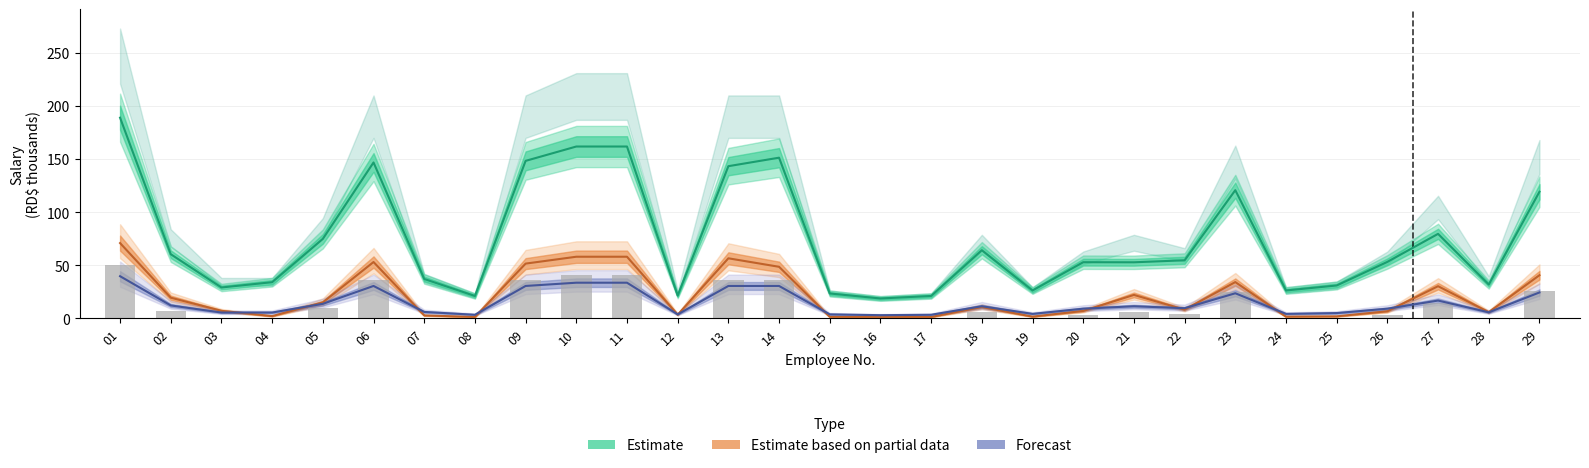

The value at 08 is 0.0. True or false?

True